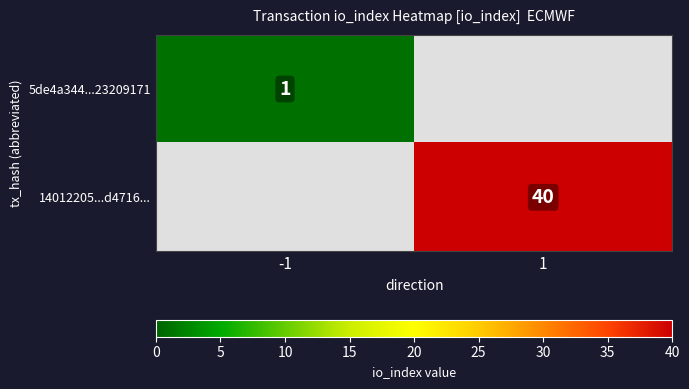

Is it true that 14012205...d4716... equals 40 at 1?

True